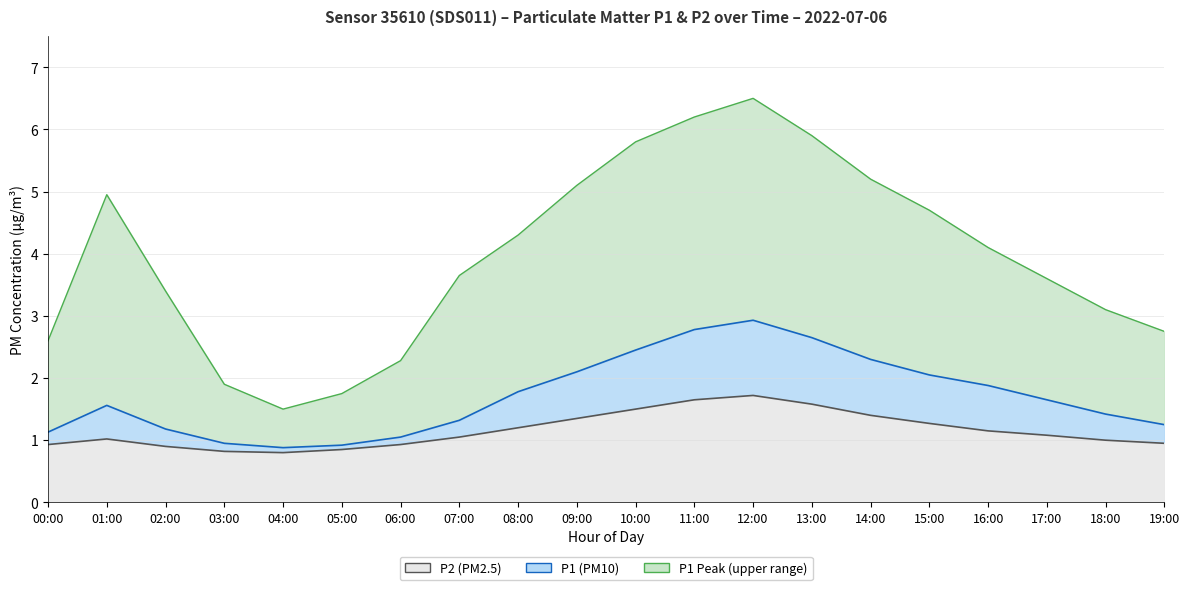

At how many categories does at least one series exceed 2?

17